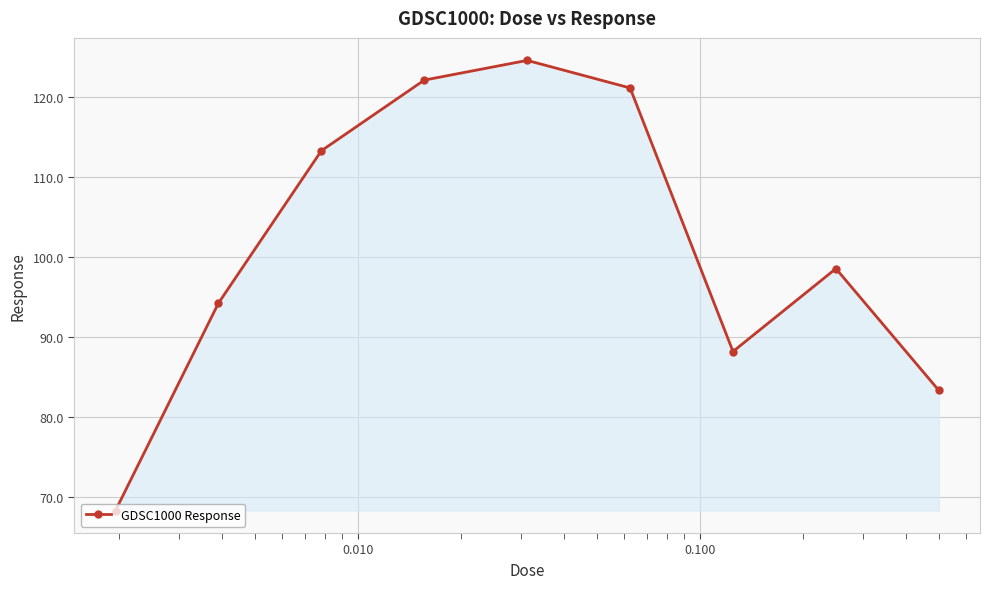

How many data points are less than 98?

4